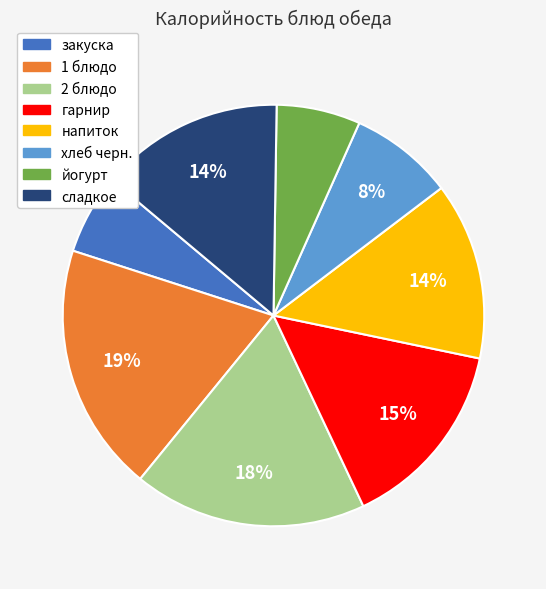

The закуска slice represents 6% of the pie. True or false?

True